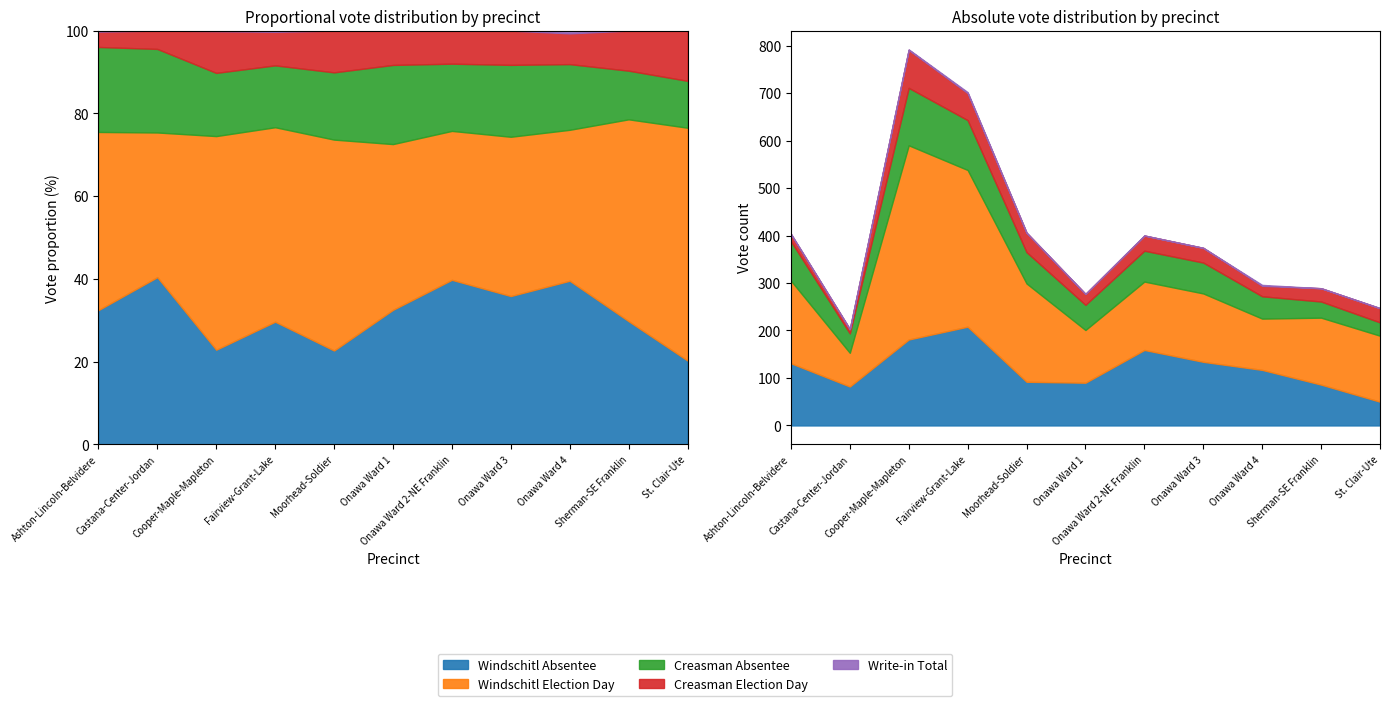

What is the highest value of the Creasman Election Day series?

80